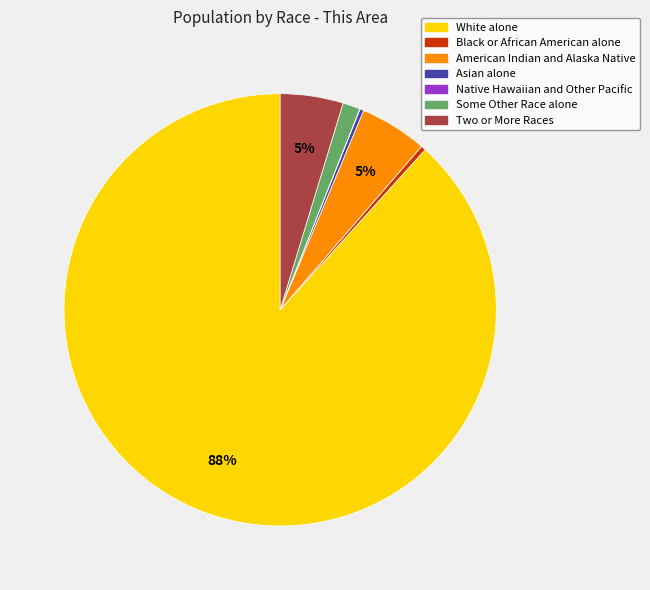

Which slice is the largest?

White alone